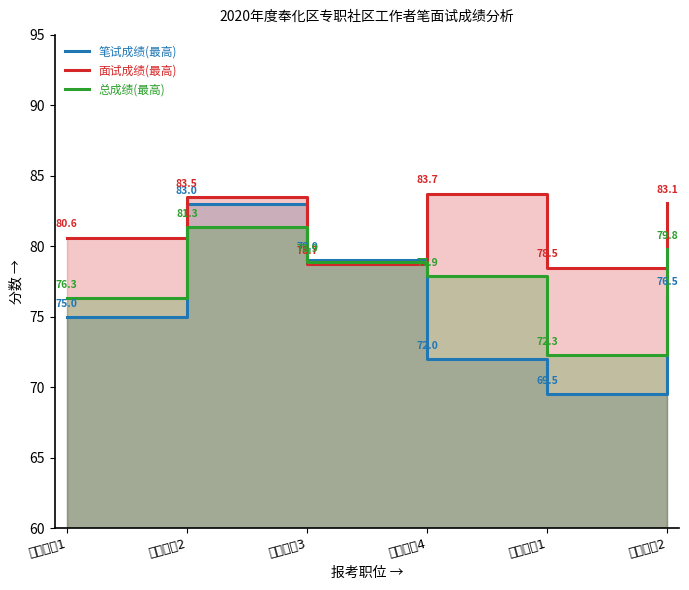

What is the maximum value for 笔试成绩(最高)?

83.0